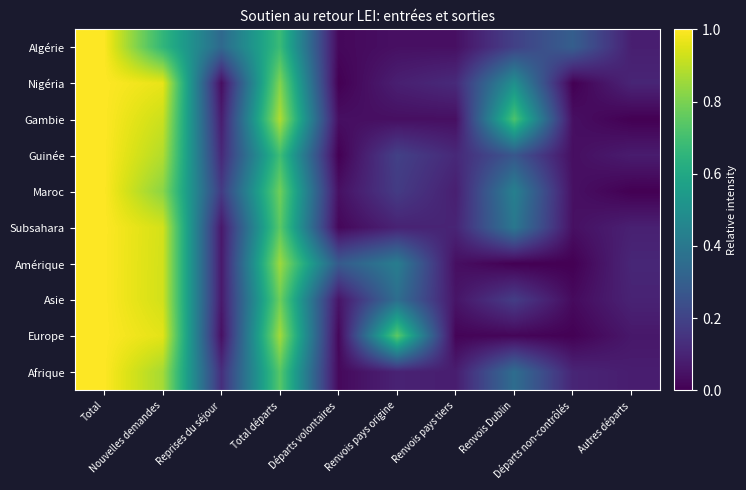

Reading right to left, what are all the values shown in this chart?

Algérie: Autres départs=0.1	Départs non-contrôlés=0.3	Renvois Dublin=0.2	Renvois pays tiers=0.0	Renvois pays origine=0.0	Départs volontaires=0.0	Total départs=0.7	Reprises du séjour=0.3	Nouvelles demandes=0.7	Total=1.0
Nigéria: Autres départs=0.1	Départs non-contrôlés=0.0	Renvois Dublin=0.5	Renvois pays tiers=0.1	Renvois pays origine=0.1	Départs volontaires=0.0	Total départs=0.8	Reprises du séjour=0.0	Nouvelles demandes=1.0	Total=1.0
Gambie: Autres départs=0.0	Départs non-contrôlés=0.0	Renvois Dublin=0.7	Renvois pays tiers=0.0	Renvois pays origine=0.0	Départs volontaires=0.0	Total départs=0.9	Reprises du séjour=0.1	Nouvelles demandes=0.9	Total=1.0
Guinée: Autres départs=0.1	Départs non-contrôlés=0.0	Renvois Dublin=0.3	Renvois pays tiers=0.1	Renvois pays origine=0.2	Départs volontaires=0.0	Total départs=0.7	Reprises du séjour=0.1	Nouvelles demandes=0.9	Total=1.0
Maroc: Autres départs=0.0	Départs non-contrôlés=0.0	Renvois Dublin=0.4	Renvois pays tiers=0.1	Renvois pays origine=0.2	Départs volontaires=0.0	Total départs=0.8	Reprises du séjour=0.2	Nouvelles demandes=0.8	Total=1.0
Subsahara: Autres départs=0.1	Départs non-contrôlés=0.0	Renvois Dublin=0.4	Renvois pays tiers=0.1	Renvois pays origine=0.1	Départs volontaires=0.0	Total départs=0.7	Reprises du séjour=0.1	Nouvelles demandes=0.9	Total=1.0
Amérique: Autres départs=0.1	Départs non-contrôlés=0.0	Renvois Dublin=0.0	Renvois pays tiers=0.0	Renvois pays origine=0.4	Départs volontaires=0.3	Total départs=0.9	Reprises du séjour=0.1	Nouvelles demandes=0.9	Total=1.0
Asie: Autres départs=0.1	Départs non-contrôlés=0.0	Renvois Dublin=0.2	Renvois pays tiers=0.1	Renvois pays origine=0.4	Départs volontaires=0.1	Total départs=0.8	Reprises du séjour=0.1	Nouvelles demandes=0.9	Total=1.0
Europe: Autres départs=0.1	Départs non-contrôlés=0.0	Renvois Dublin=0.0	Renvois pays tiers=0.0	Renvois pays origine=0.8	Départs volontaires=0.0	Total départs=0.9	Reprises du séjour=0.0	Nouvelles demandes=1.0	Total=1.0
Afrique: Autres départs=0.1	Départs non-contrôlés=0.1	Renvois Dublin=0.4	Renvois pays tiers=0.1	Renvois pays origine=0.1	Départs volontaires=0.0	Total départs=0.7	Reprises du séjour=0.1	Nouvelles demandes=0.9	Total=1.0